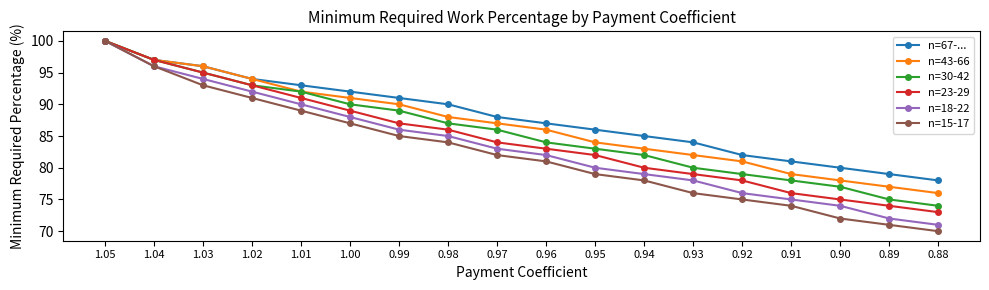

Which series has the largest range (max minus min)?

n=15-17